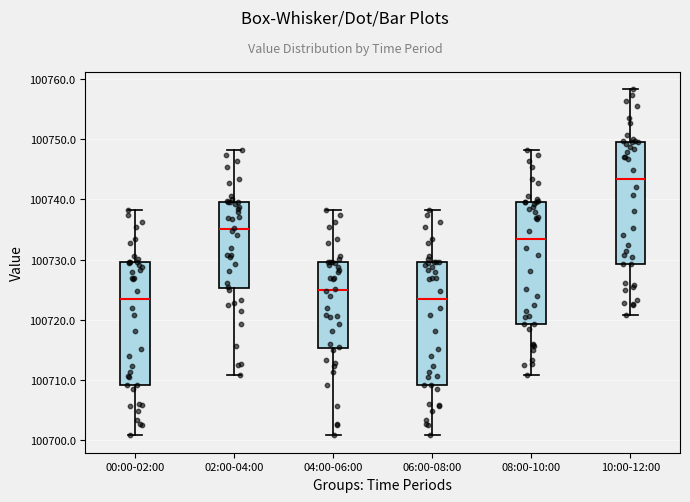

Which box has the highest median line?

10:00-12:00